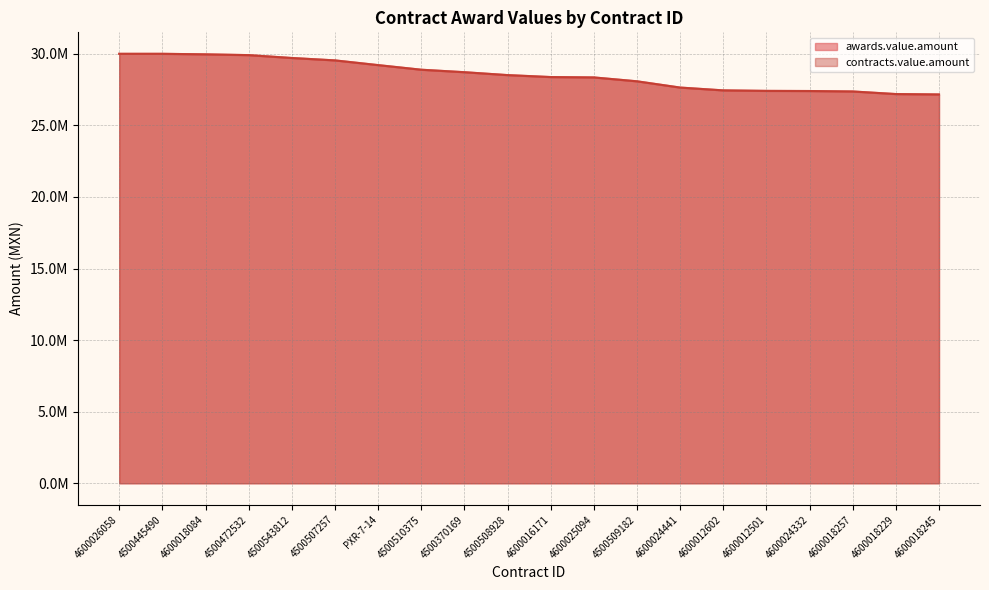

What is the difference between the maximum and second lowest values in the awards.value.amount series?

2811388